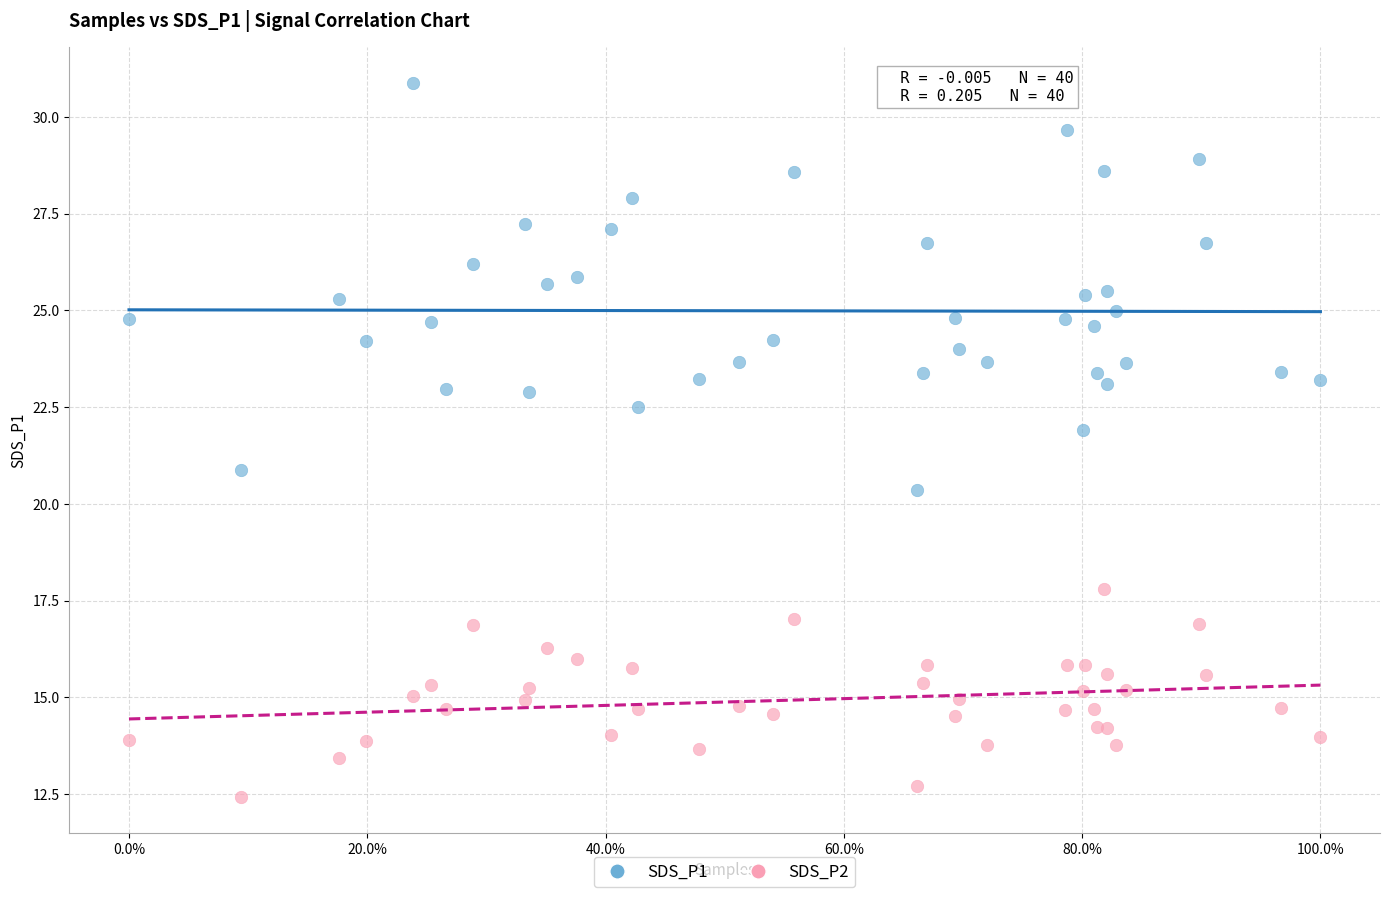

Which series has the largest Y range (max minus min)?

SDS_P1